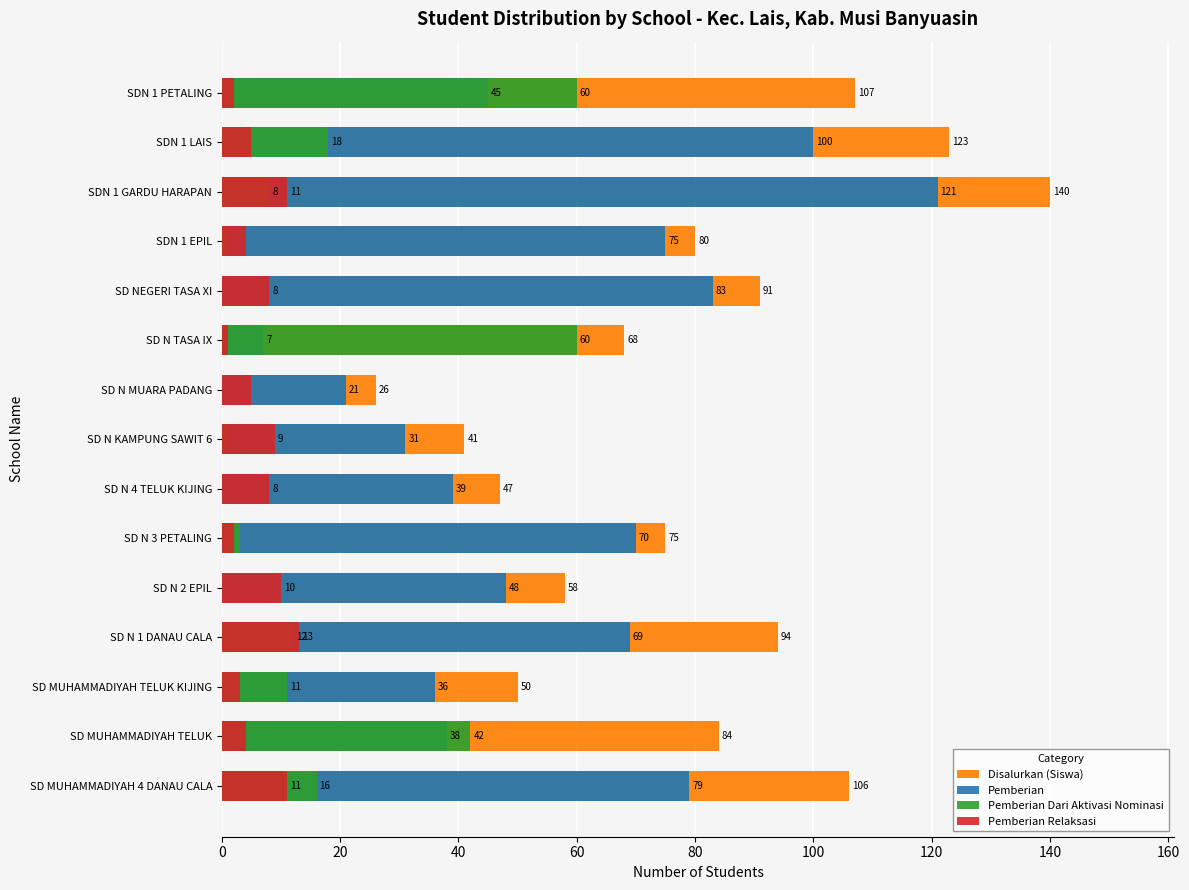

At how many categories does at least one series exceed 131?

1